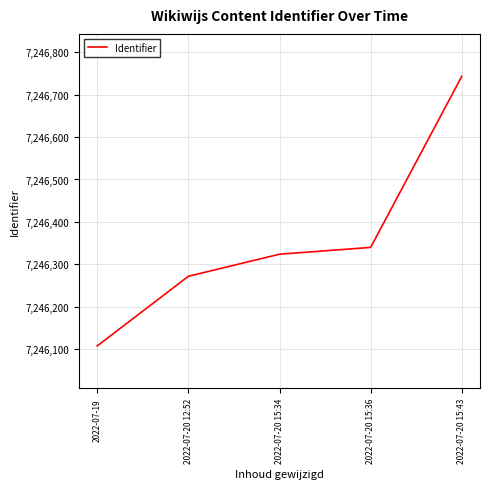

The value at 2022-07-20 15:43 is 7246743. True or false?

True